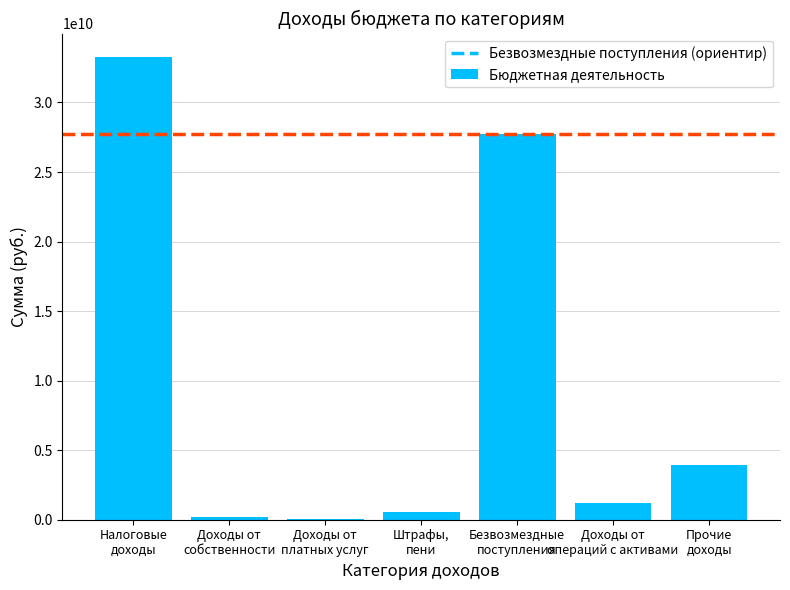

What is the approximate value at Доходы от
собственности?

229468352.0